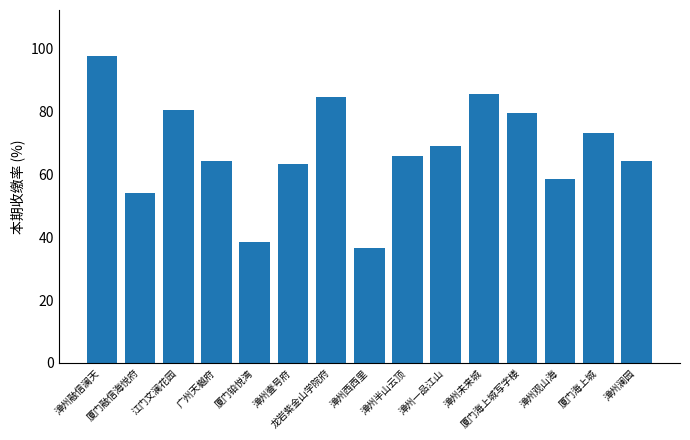

At which category does the chart reach its minimum across all series?

漳州西西里